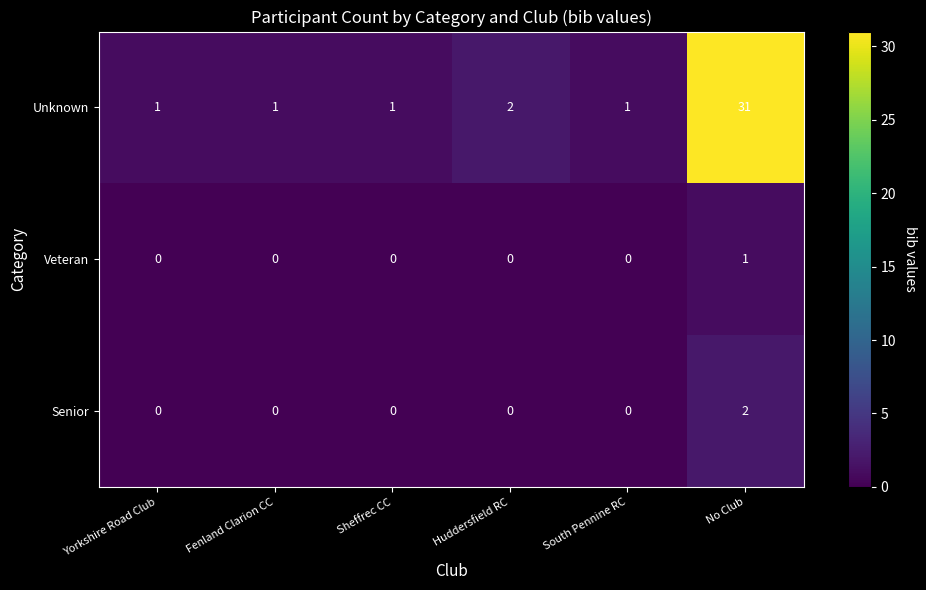

At how many categories does at least one series exceed 17?

1